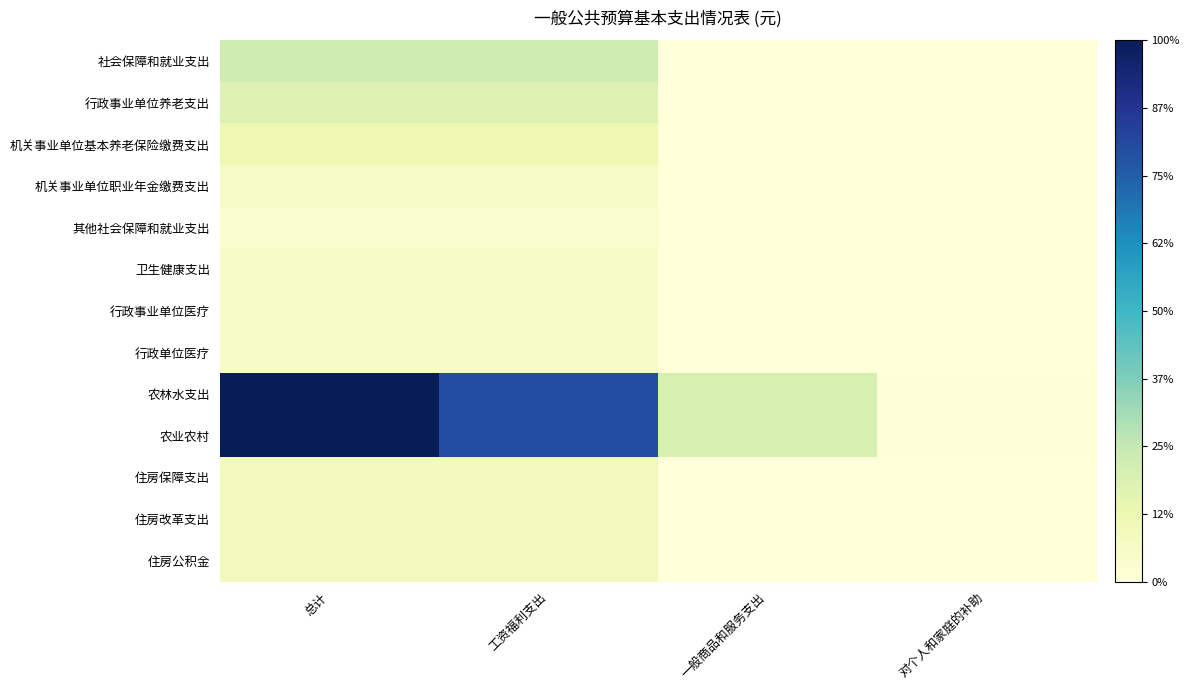

Reading left to right, extract all data points from this chart.

社会保障和就业支出: 总计=702930	工资福利支出=702930	一般商品和服务支出=0	对个人和家庭的补助=0
行政事业单位养老支出: 总计=569079	工资福利支出=569079	一般商品和服务支出=0	对个人和家庭的补助=0
机关事业单位基本养老保险缴费支出: 总计=379386	工资福利支出=379386	一般商品和服务支出=0	对个人和家庭的补助=0
机关事业单位职业年金缴费支出: 总计=189693	工资福利支出=189693	一般商品和服务支出=0	对个人和家庭的补助=0
其他社会保障和就业支出: 总计=133851	工资福利支出=133851	一般商品和服务支出=0	对个人和家庭的补助=0
卫生健康支出: 总计=177837	工资福利支出=177837	一般商品和服务支出=0	对个人和家庭的补助=0
行政事业单位医疗: 总计=177837	工资福利支出=177837	一般商品和服务支出=0	对个人和家庭的补助=0
行政单位医疗: 总计=177837	工资福利支出=177837	一般商品和服务支出=0	对个人和家庭的补助=0
农林水支出: 总计=3133028	工资福利支出=2502358	一般商品和服务支出=607270	对个人和家庭的补助=23400
农业农村: 总计=3133028	工资福利支出=2502358	一般商品和服务支出=607270	对个人和家庭的补助=23400
住房保障支出: 总计=284540	工资福利支出=284540	一般商品和服务支出=0	对个人和家庭的补助=0
住房改革支出: 总计=284540	工资福利支出=284540	一般商品和服务支出=0	对个人和家庭的补助=0
住房公积金: 总计=284540	工资福利支出=284540	一般商品和服务支出=0	对个人和家庭的补助=0